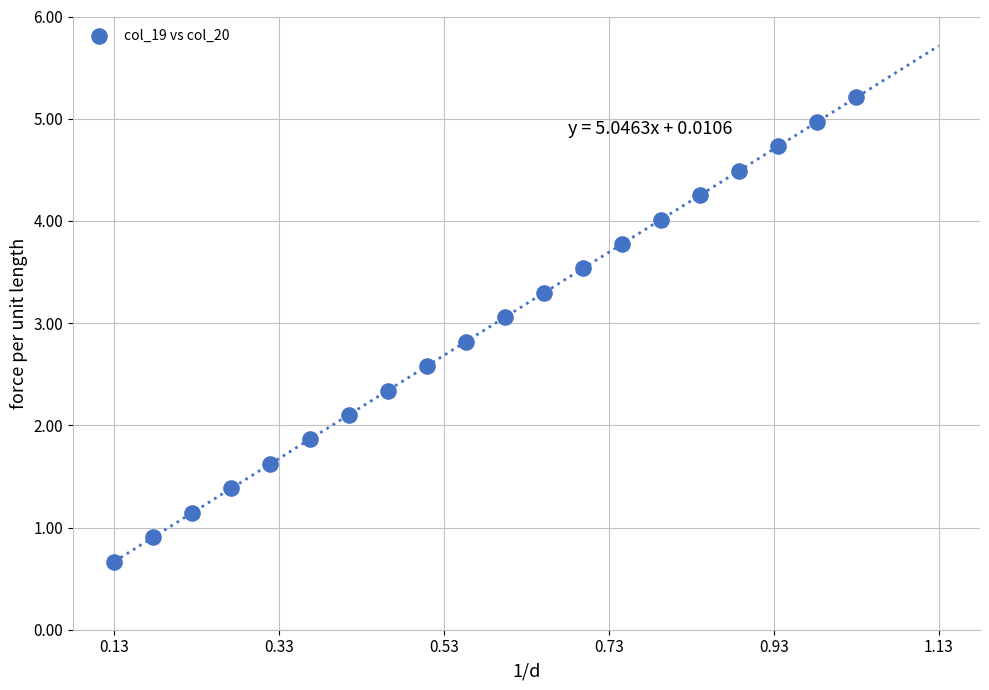

What is the range of Y values (max minus min)?

4.5